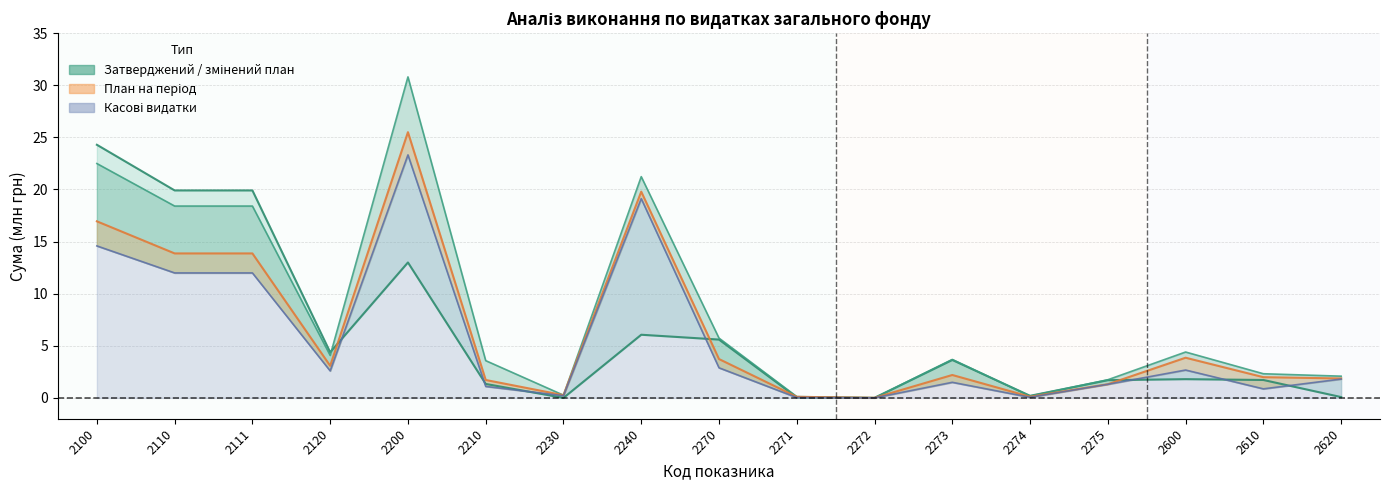

Which series has the largest total across all categories?

План з урахуванням змін